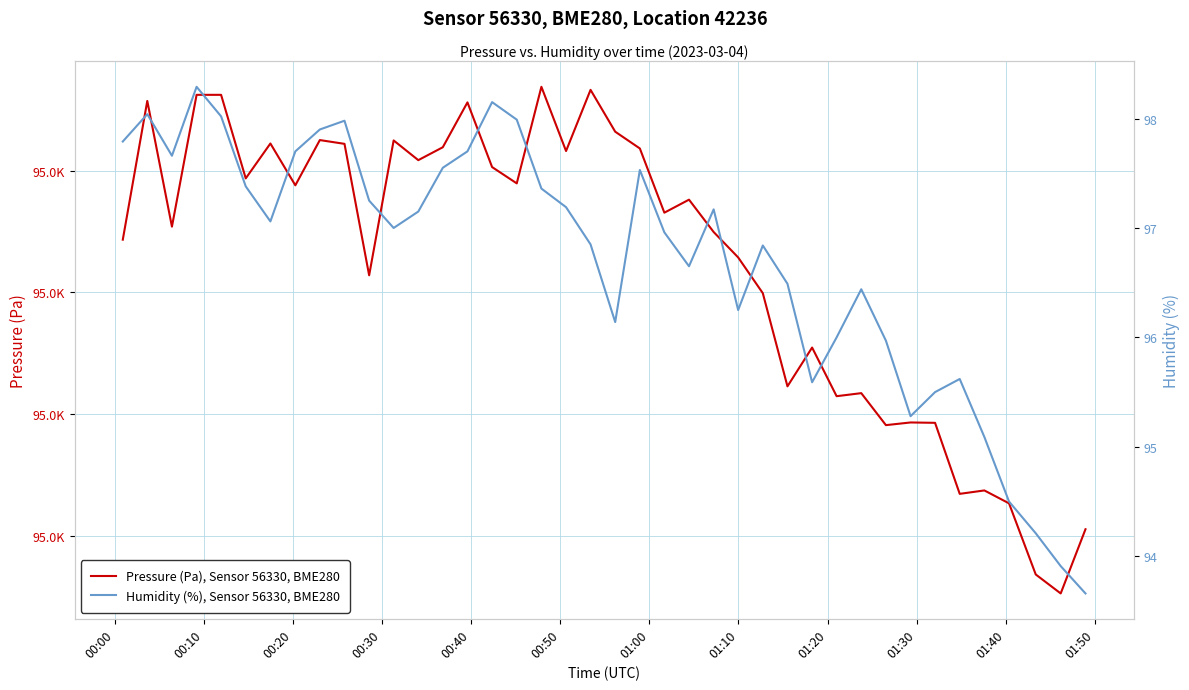

In Pressure (Pa), Sensor 56330, BME280, how many points are lower than both neighbors (excluding endpoints)?

13